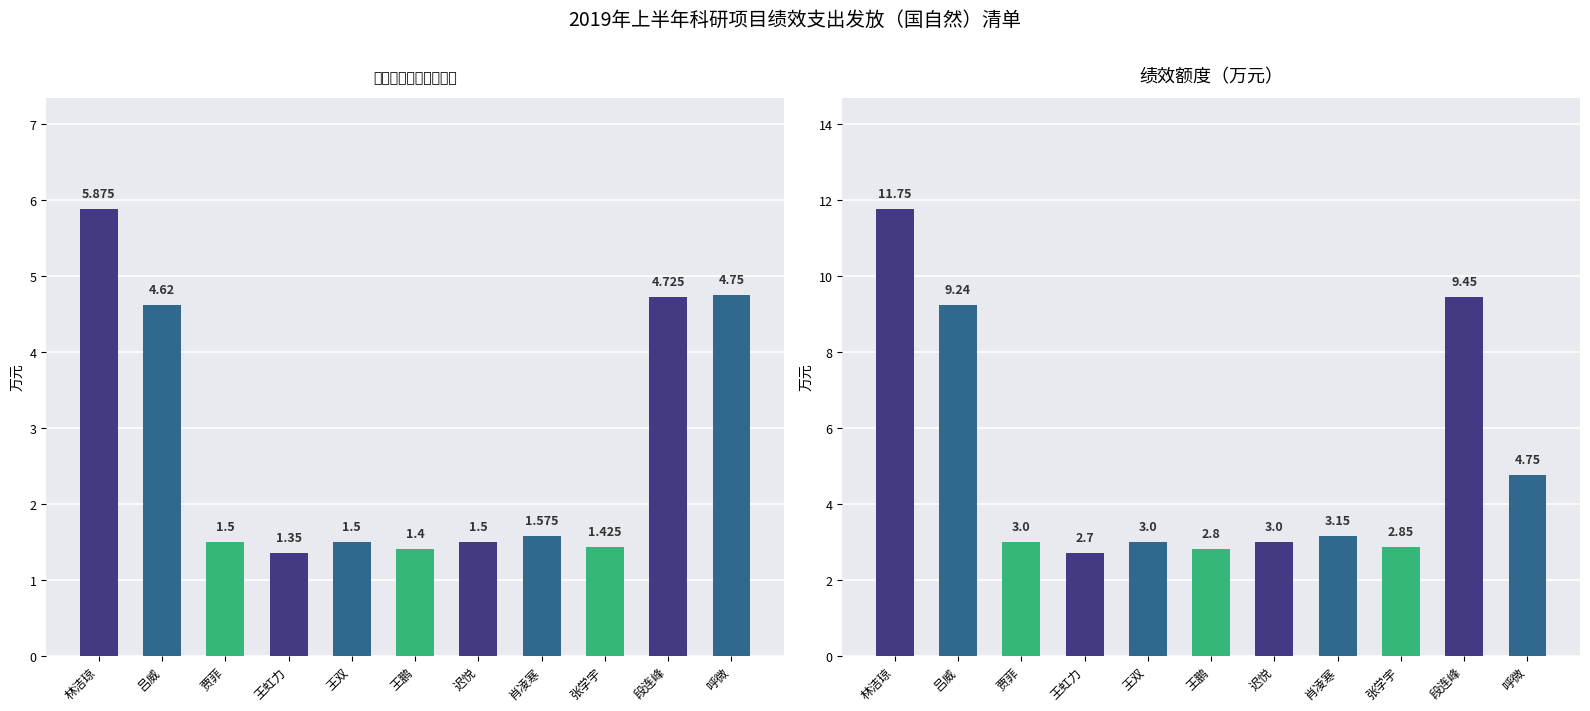

Which series changed the most between 林洁琼 and 迟悦?

绩效额度